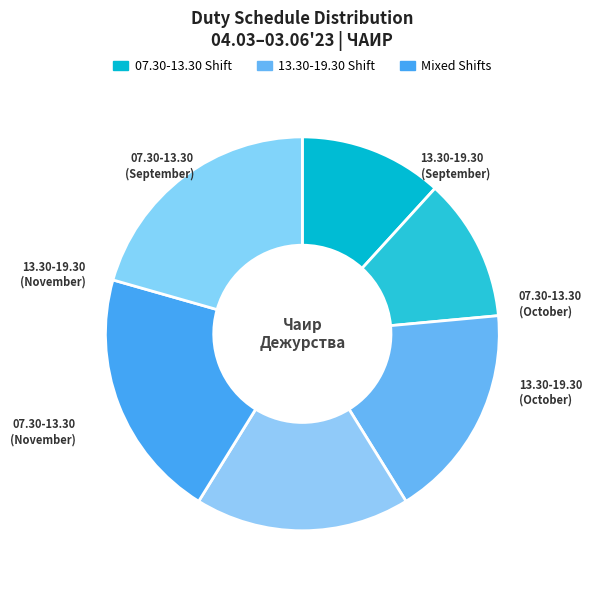

How many slices are in this pie chart?

6